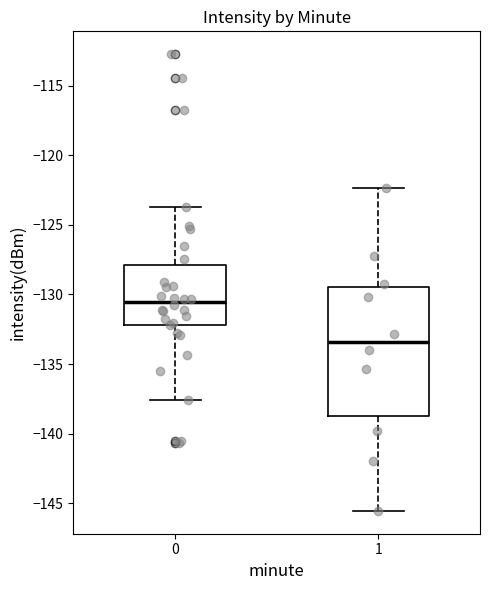

Where does the lower whisker of the box at x = 0 end on the y-axis? The values are not printed on the chart, so give them approximately, as read against the axis.

-137.5